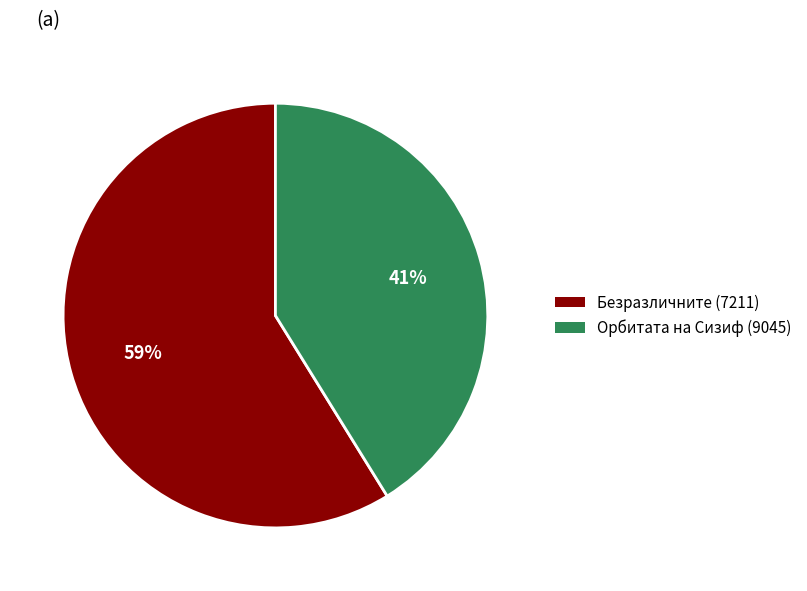

Does Орбитата на Сизиф (9045) account for over 50% of the chart?

No